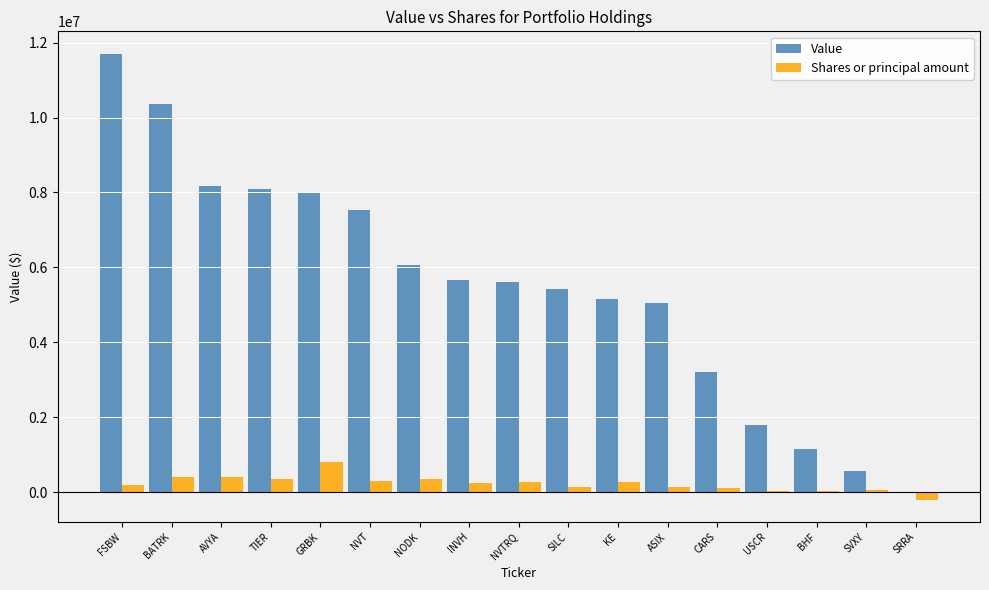

Does the chart contain stacked bars?

No